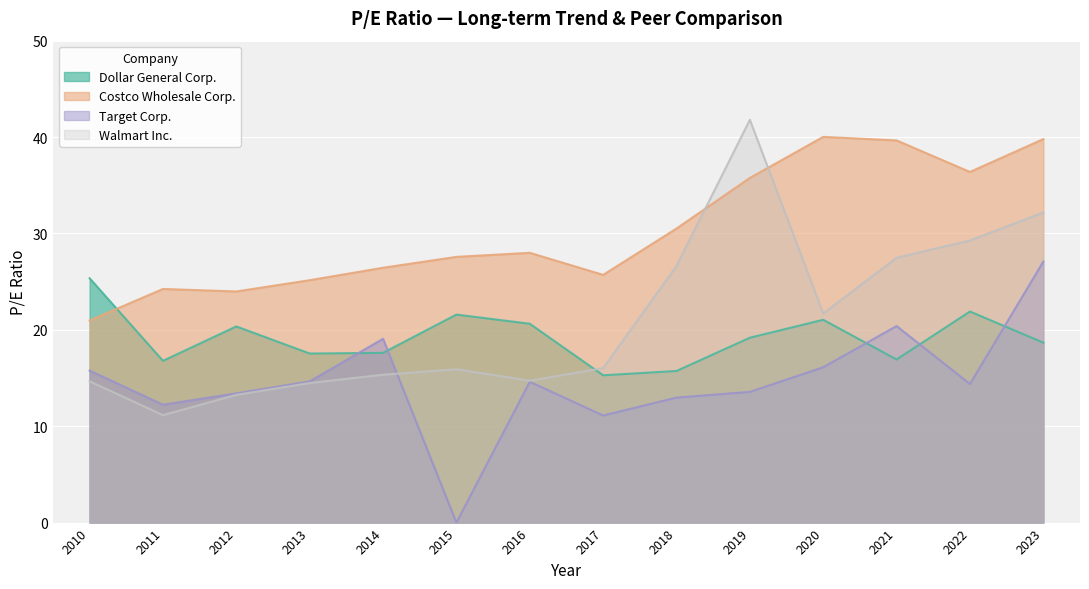

How many values in Target Corp. are above zero?

13